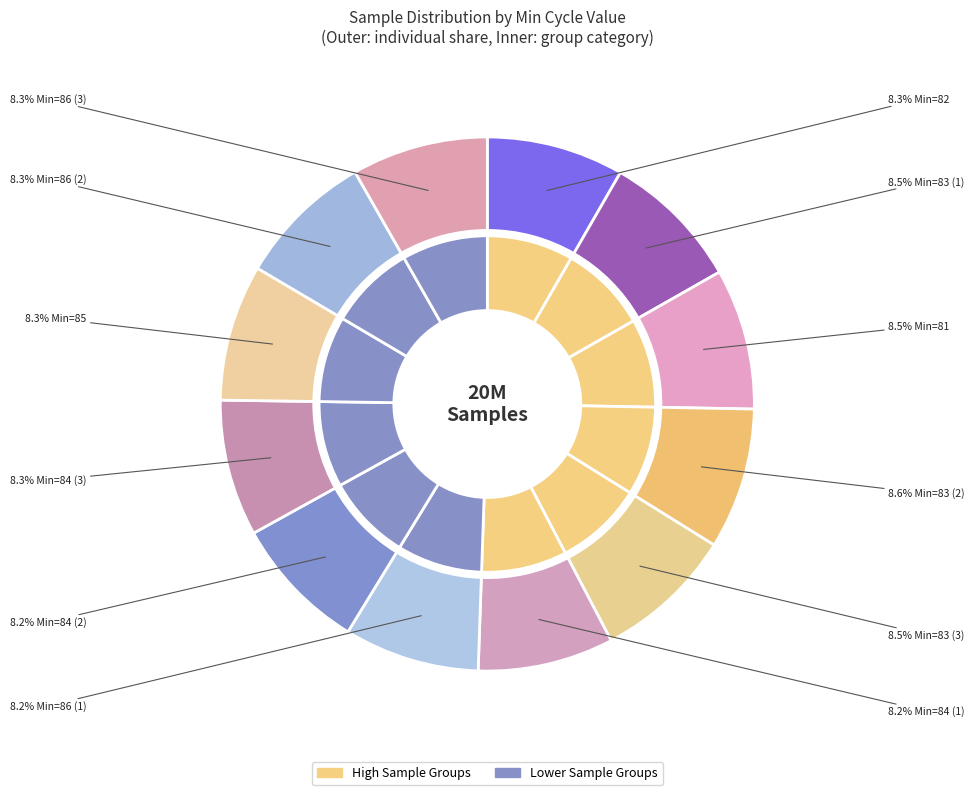

Is 84 the majority of the pie?

No